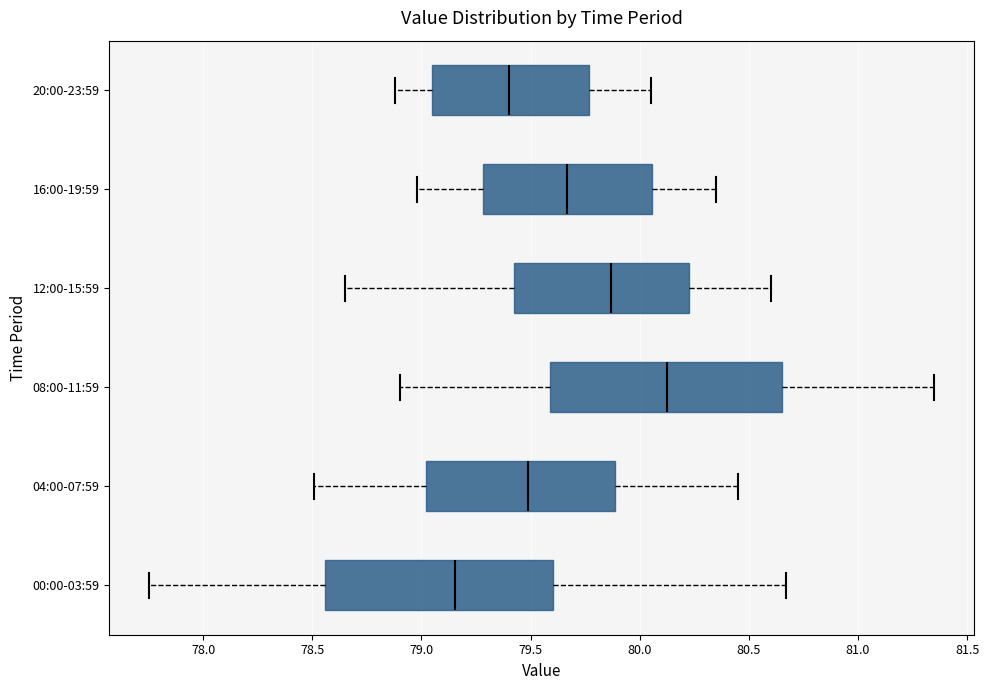

Reading bottom to top, transcribe this box plot: for each box, give where its median line is, the range the box spans, and where its two whiskers end, as read against the x-axis. The values are not printed on the chart, so give them approximately, as read against the axis.

00:00-03:59: median 79.15, box 78.55 to 79.60, whiskers 77.75 to 80.65
04:00-07:59: median 79.50, box 79.00 to 79.90, whiskers 78.50 to 80.45
08:00-11:59: median 80.15, box 79.60 to 80.65, whiskers 78.90 to 81.35
12:00-15:59: median 79.85, box 79.45 to 80.25, whiskers 78.65 to 80.60
16:00-19:59: median 79.65, box 79.30 to 80.05, whiskers 79.00 to 80.35
20:00-23:59: median 79.40, box 79.05 to 79.75, whiskers 78.90 to 80.05